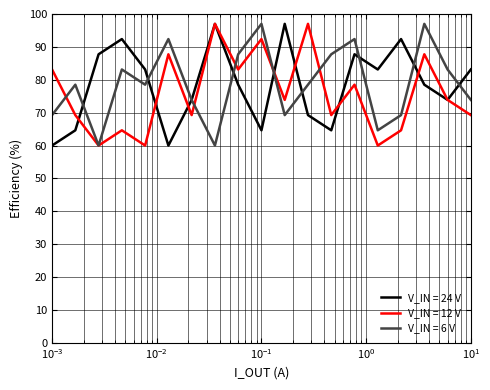

What is the highest value of the V_IN = 24 V series?

97.0